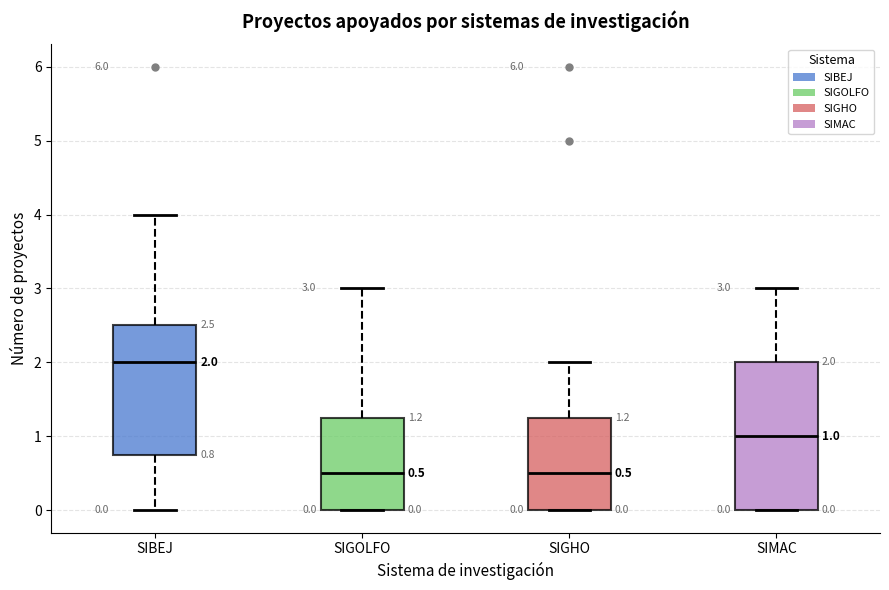

Which box's median line is the highest?

SIBEJ